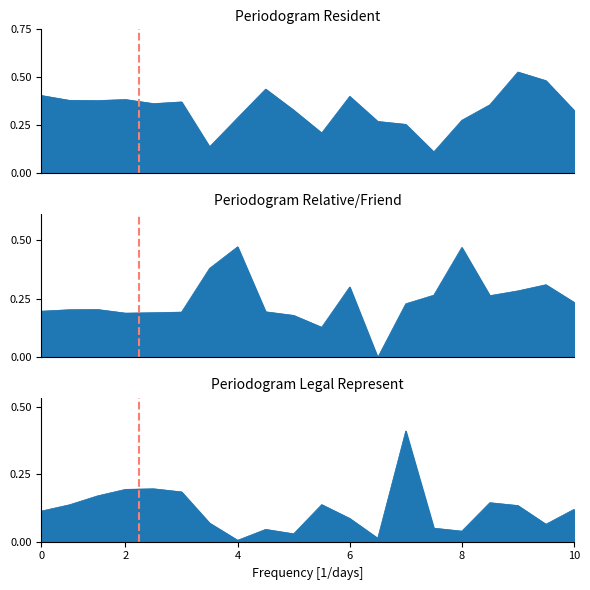

Does the chart have visible grid lines?

No